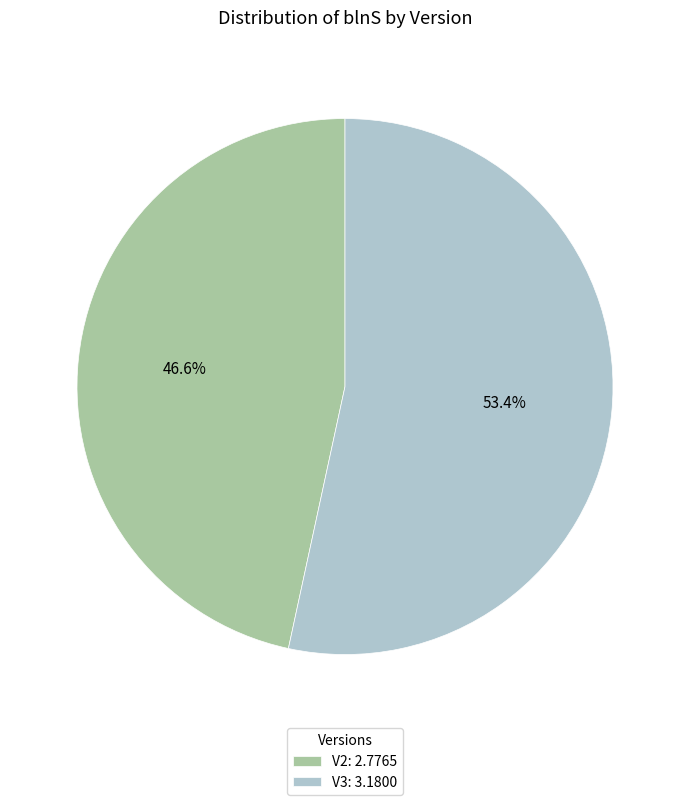

Does V3 account for over 50% of the chart?

Yes